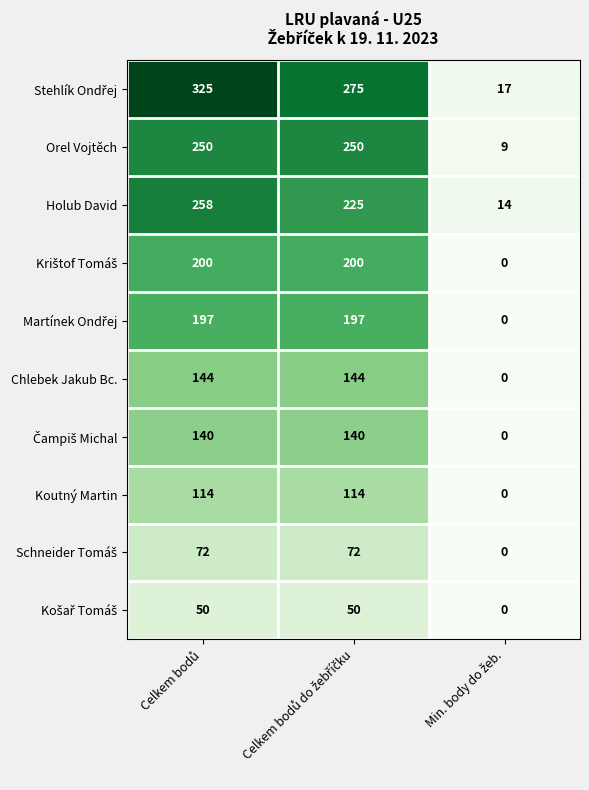

What is the highest value of the Orel Vojtěch series?

250